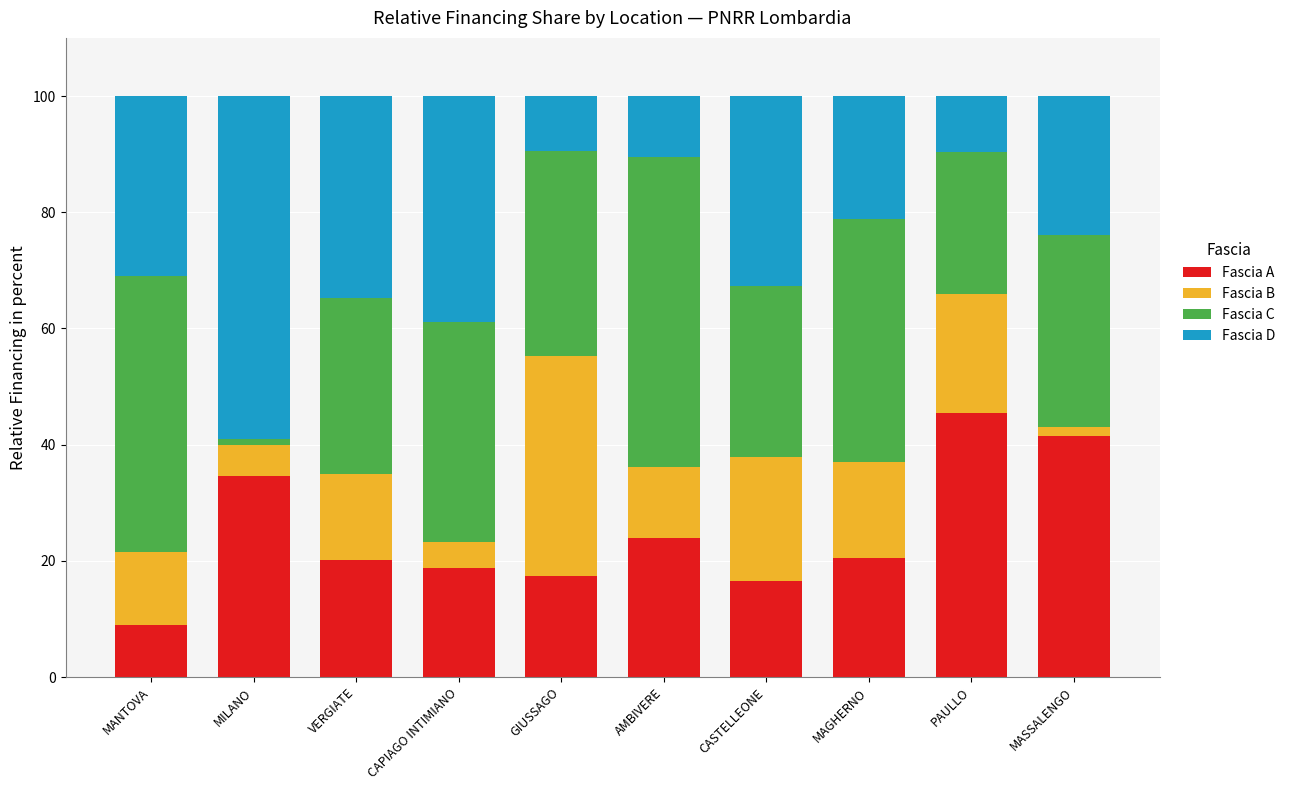

What is the value of the Fascia A bar at the 2nd from the left?

34.6